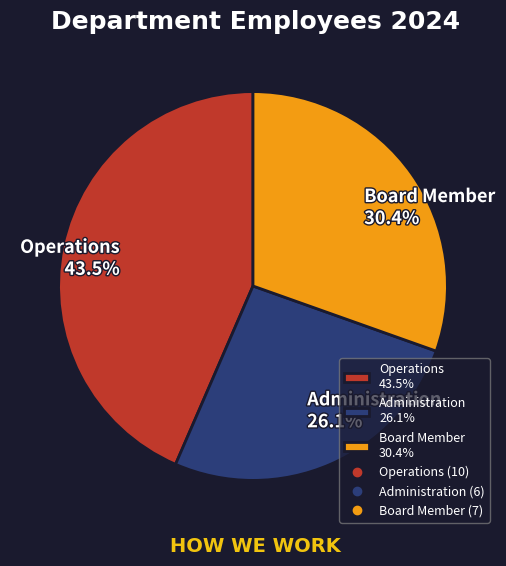

How many slices are in this pie chart?

3